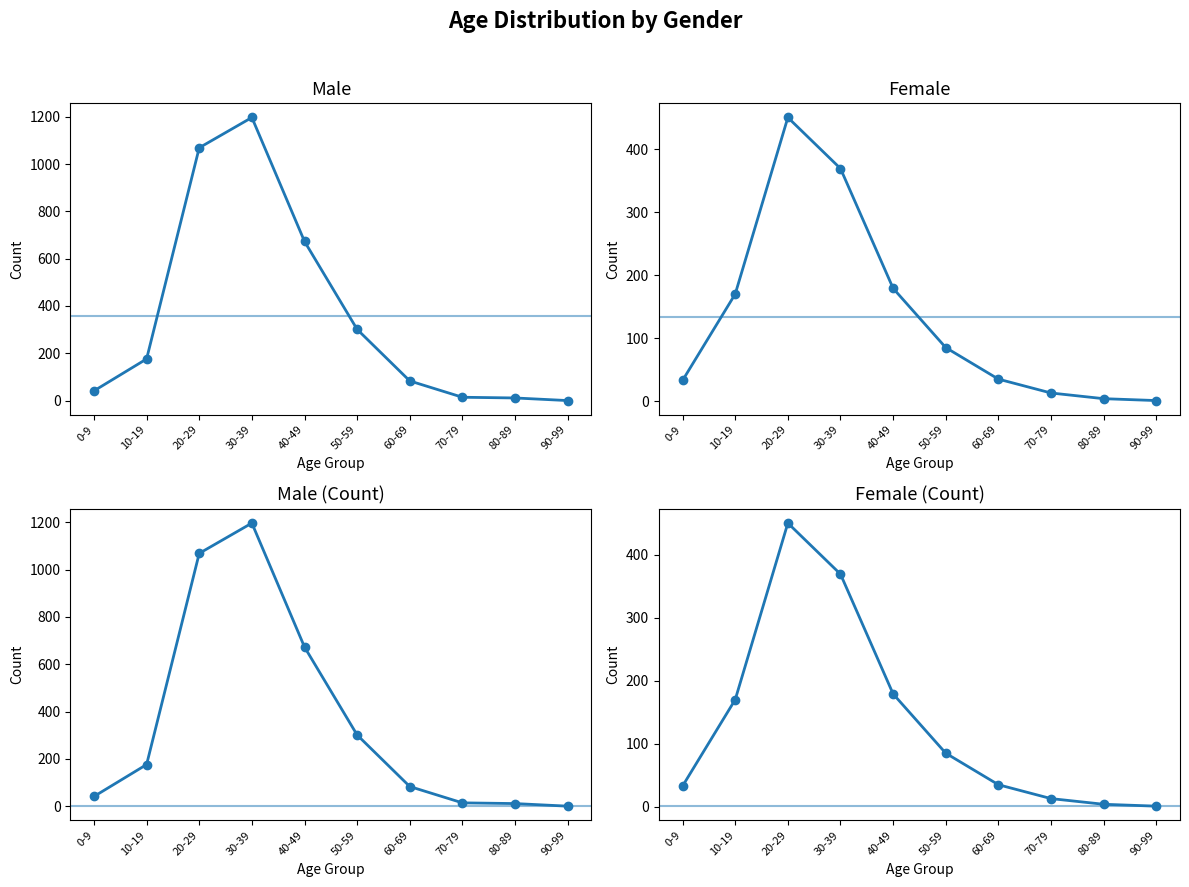

Which category has the highest value across all series?

30-39